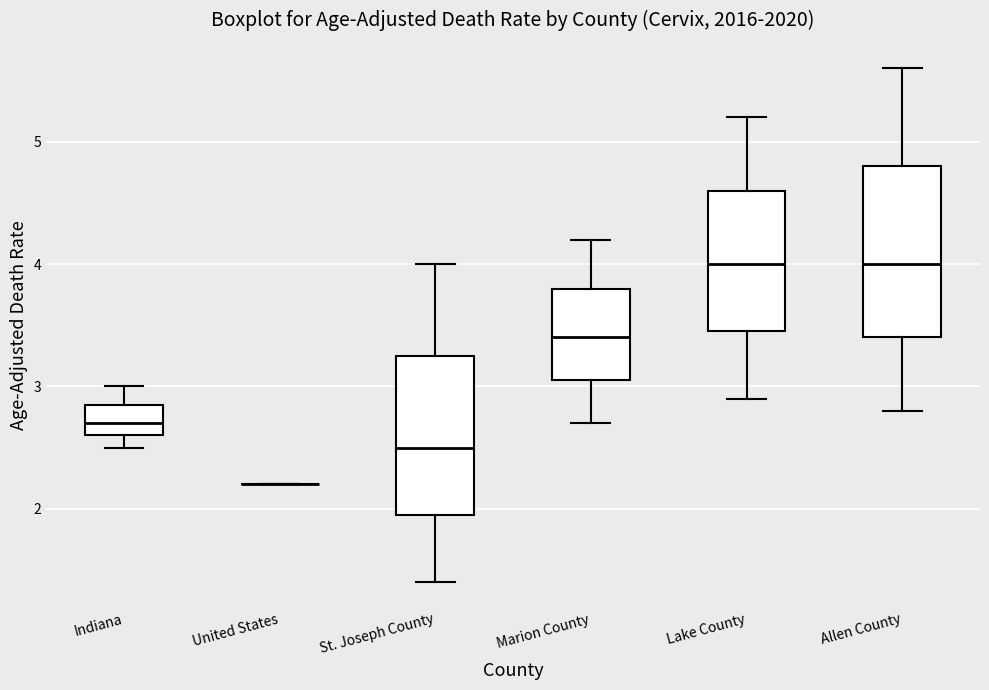

Reading left to right, read every box against the y-axis: the position of its median line, the range the box covers, and the ends of its whiskers. The values are not printed on the chart, so give them approximately, as read against the axis.

Indiana: median 2.7, box 2.6 to 2.9, whiskers 2.5 to 3.0
United States: box collapsed to a line at 2.2, whiskers 2.2 to 2.2
St. Joseph County: median 2.5, box 2.0 to 3.3, whiskers 1.4 to 4.0
Marion County: median 3.4, box 3.1 to 3.8, whiskers 2.7 to 4.2
Lake County: median 4.0, box 3.5 to 4.6, whiskers 2.9 to 5.2
Allen County: median 4.0, box 3.4 to 4.8, whiskers 2.8 to 5.6